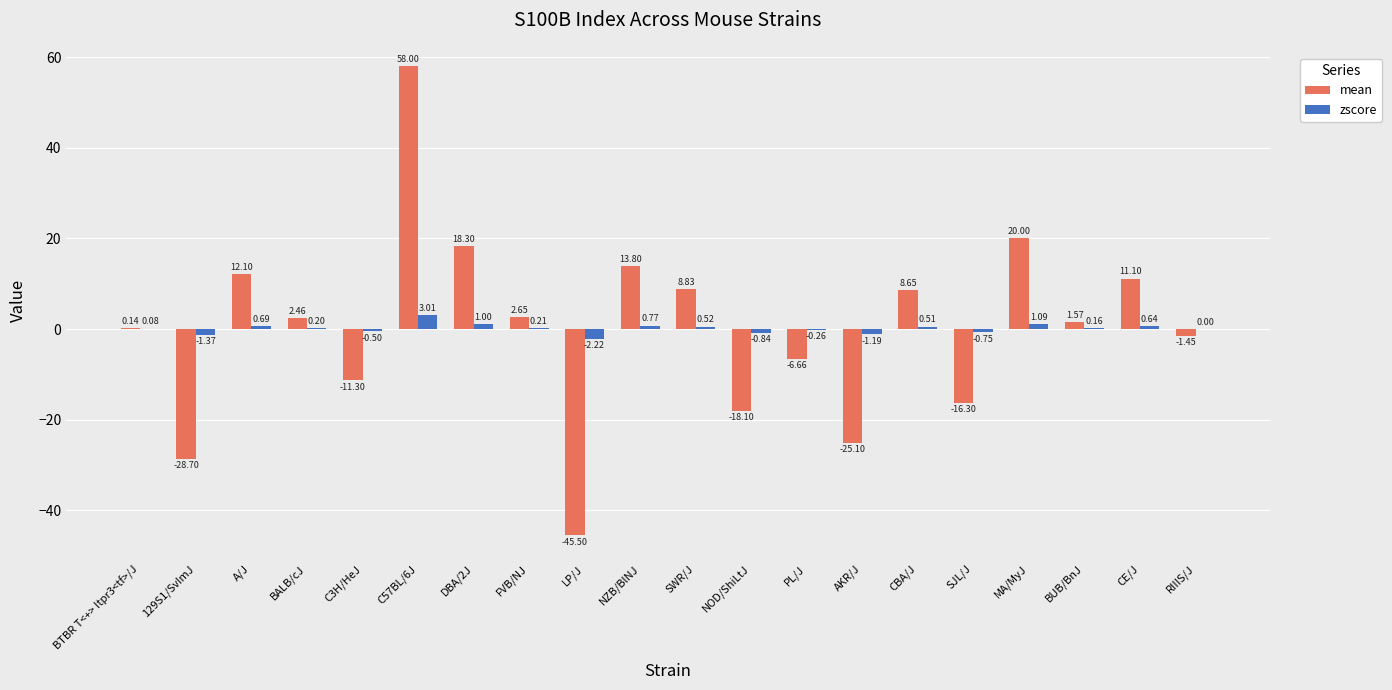

What is the sum of the zscore values at CBA/J and SWR/J?

1.0